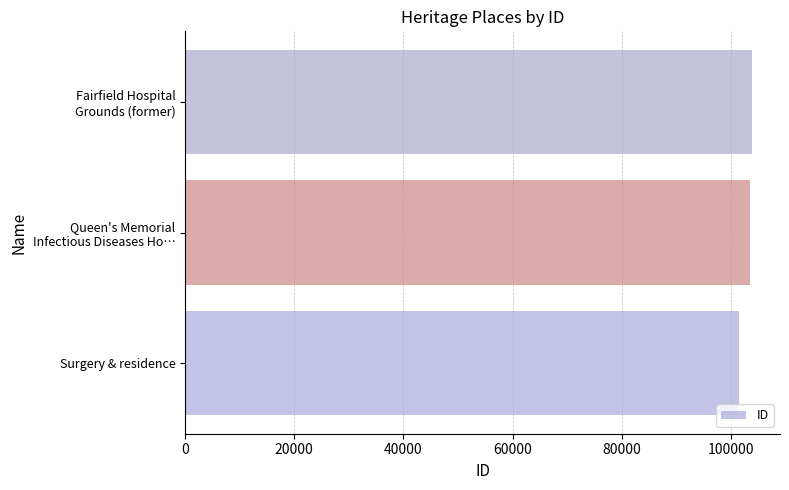

The value at Surgery & residence is 101433. True or false?

True